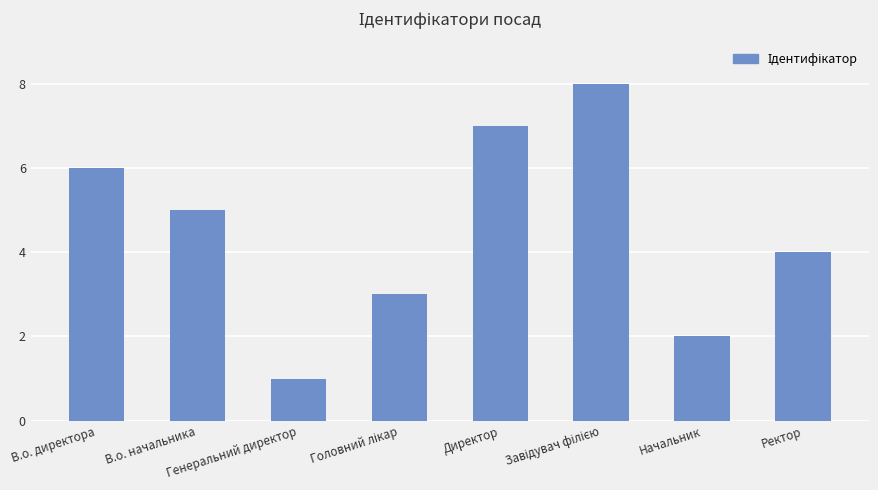

What is the sum of all values?

36